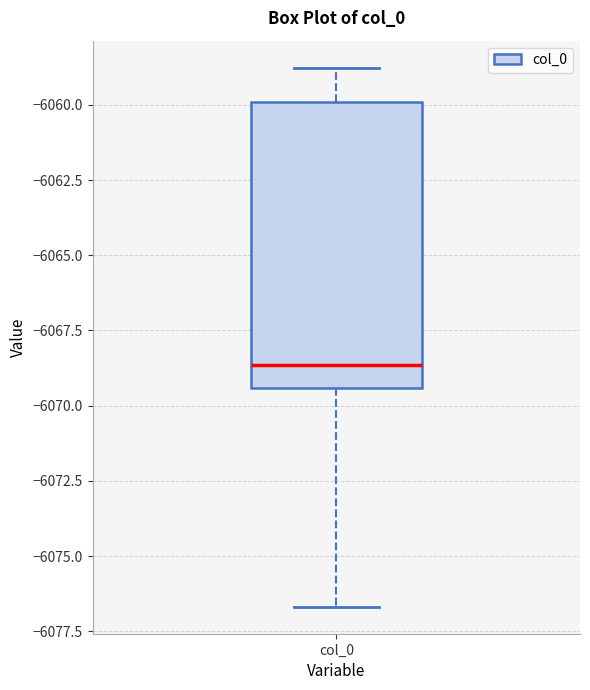

Read this box plot against the y-axis: the position of the median line, the range covered by the box, and the ends of both whiskers. The values are not printed on the chart, so give them approximately, as read against the axis.

median -6068.5, box -6069.5 to -6060.0, whiskers -6076.5 to -6059.0